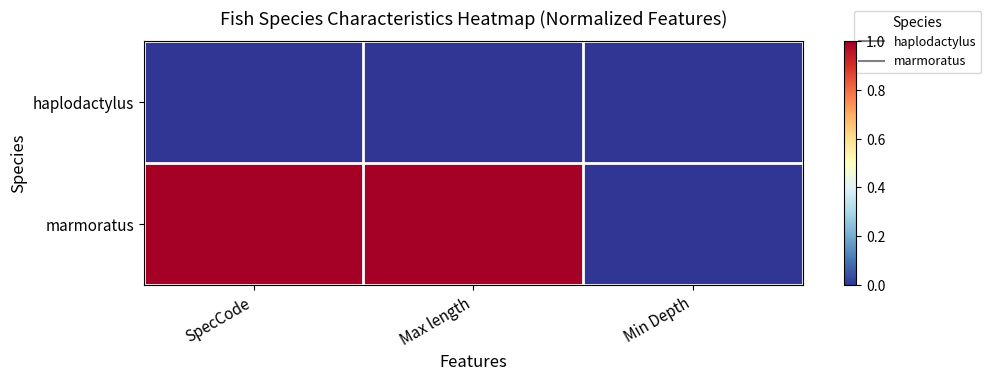

Which series has the largest total across all categories?

marmoratus